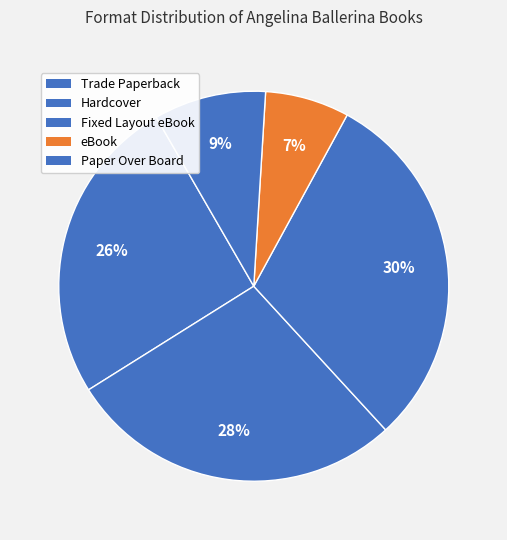

How many slices are in this pie chart?

5